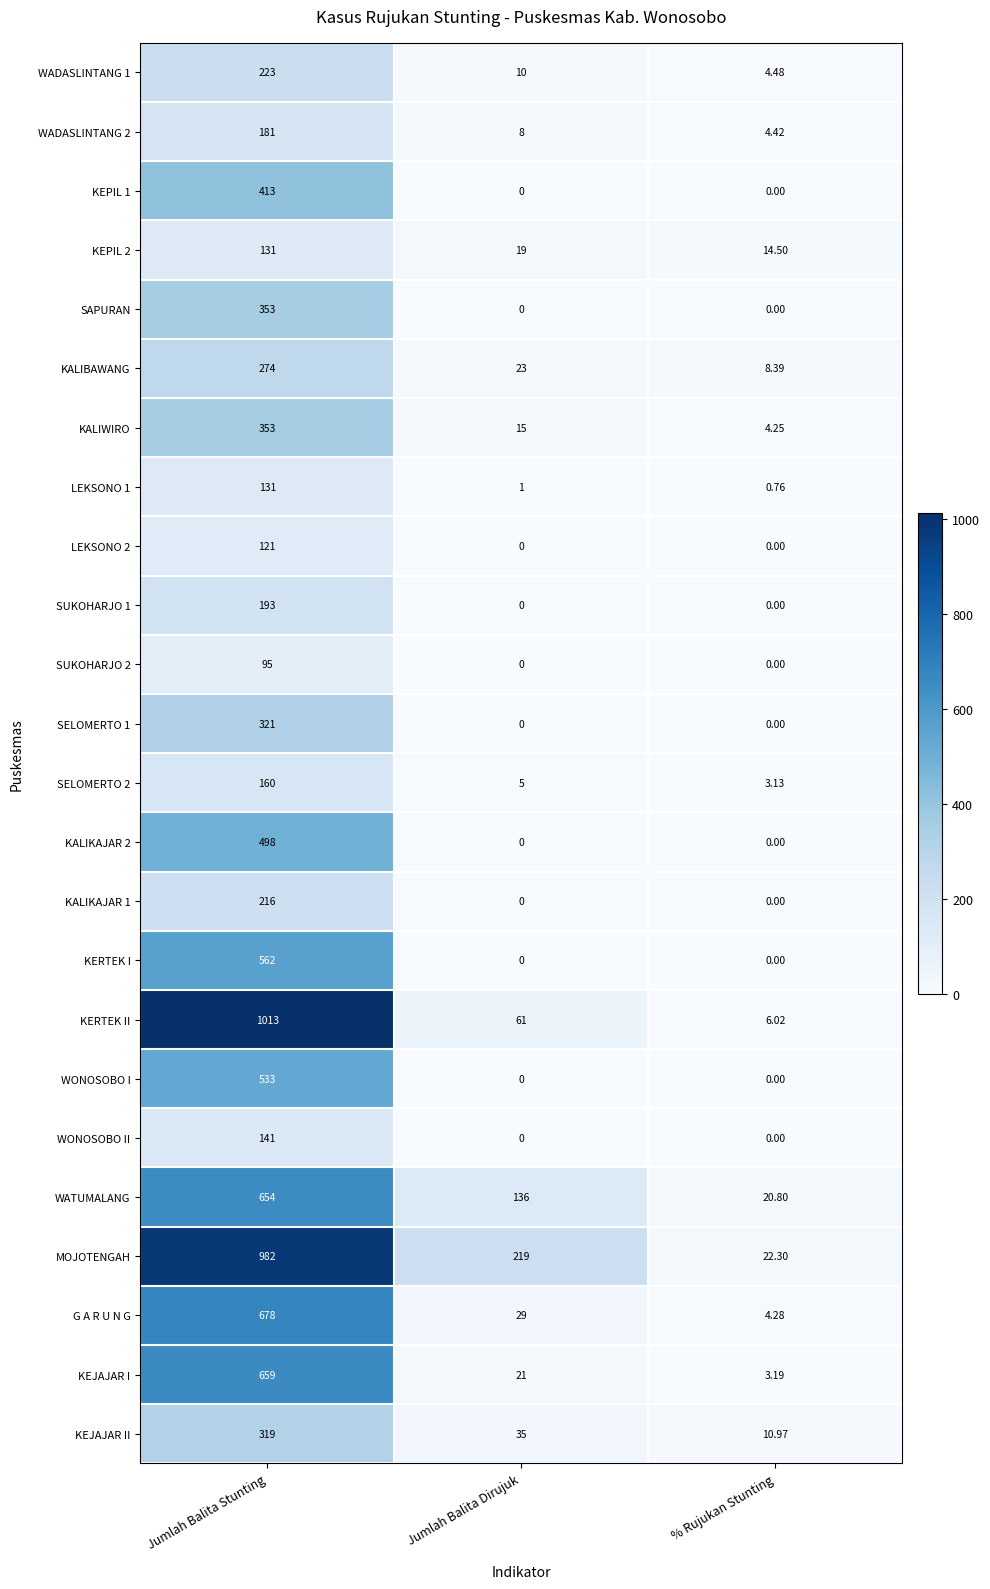

At which category is the sum across all series the highest?

Jumlah Balita Stunting